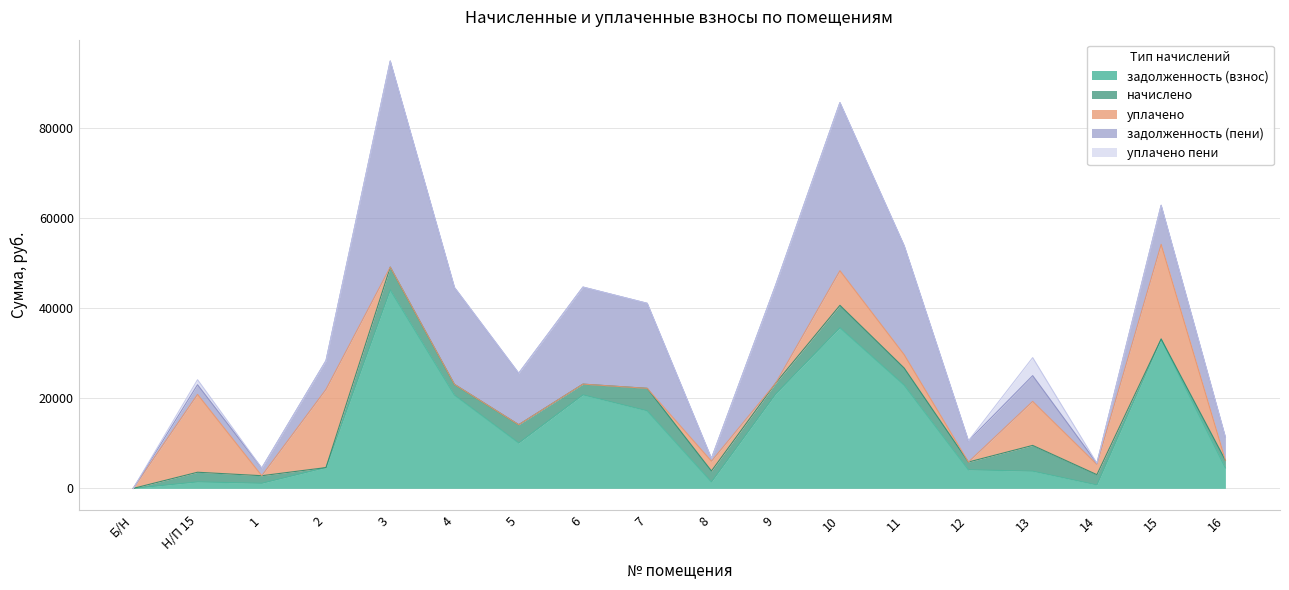

What is the difference between the second highest and minimum values in the задолженность (взнос) series?

35657.1